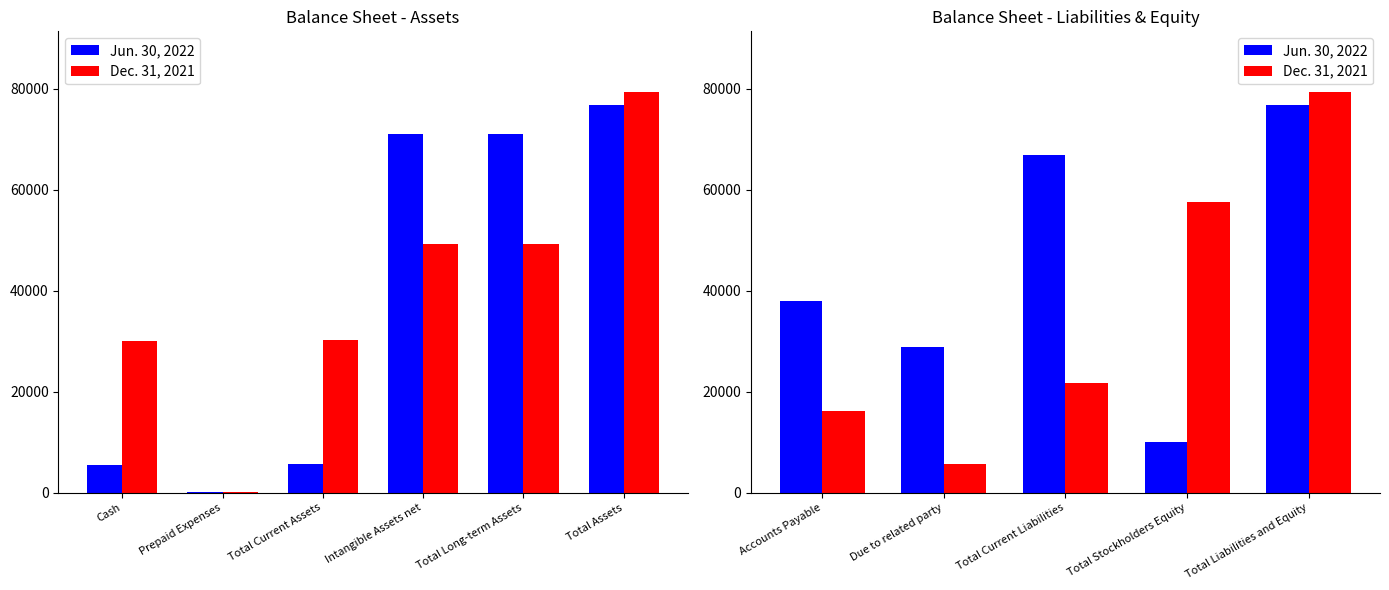

What is the highest value of the Jun. 30, 2022 series?

76904